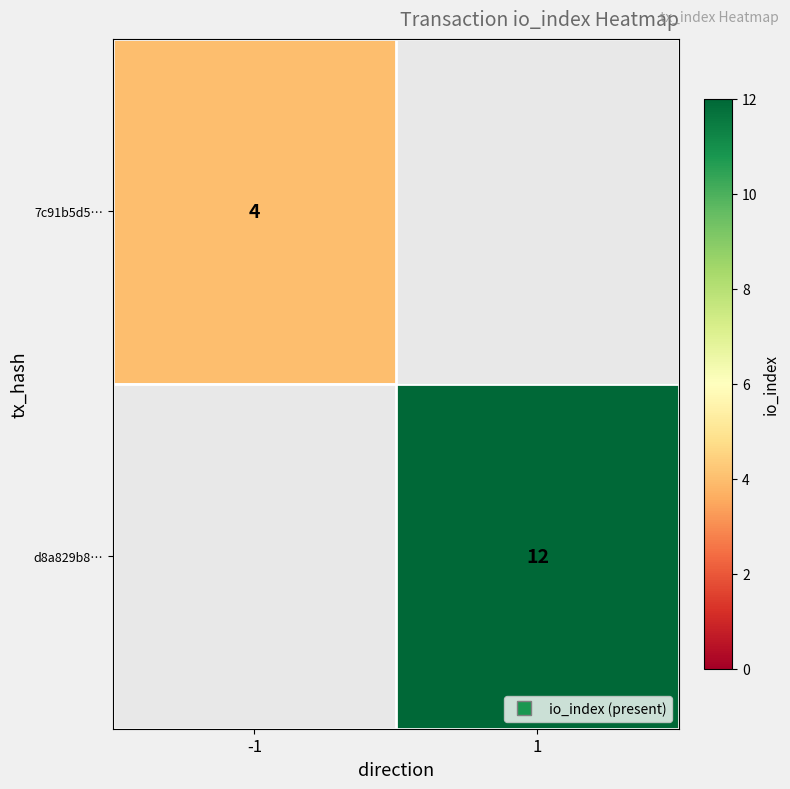

List the labels in order of 7c91b5d5… value, largest first.

-1, 1